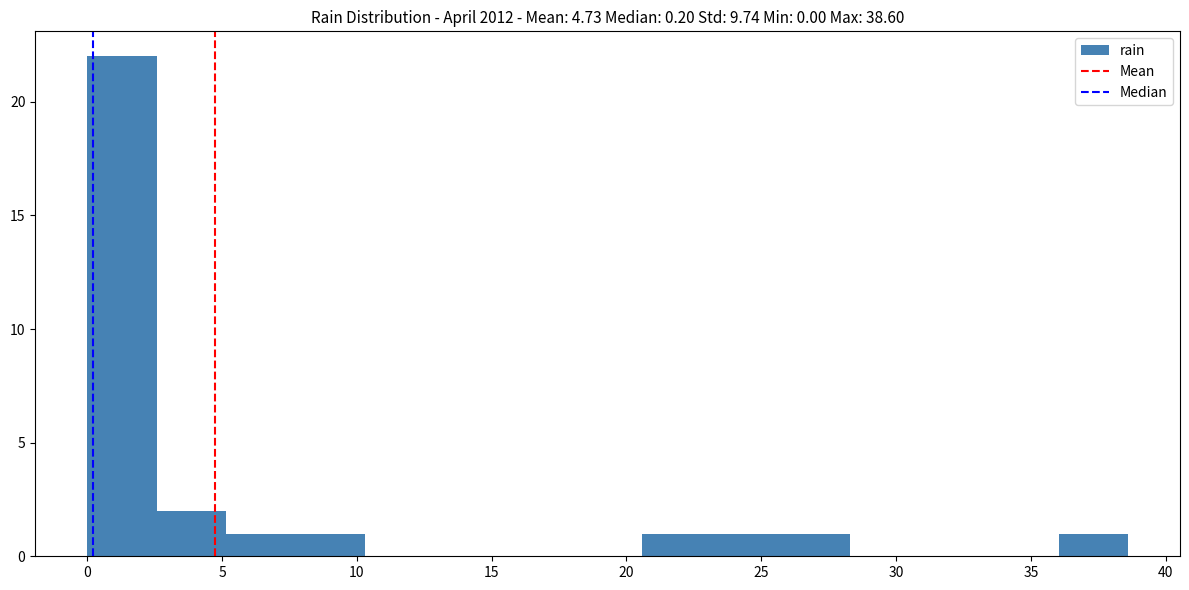

Which range on the x-axis has the tallest bar?

0.0 to 2.5